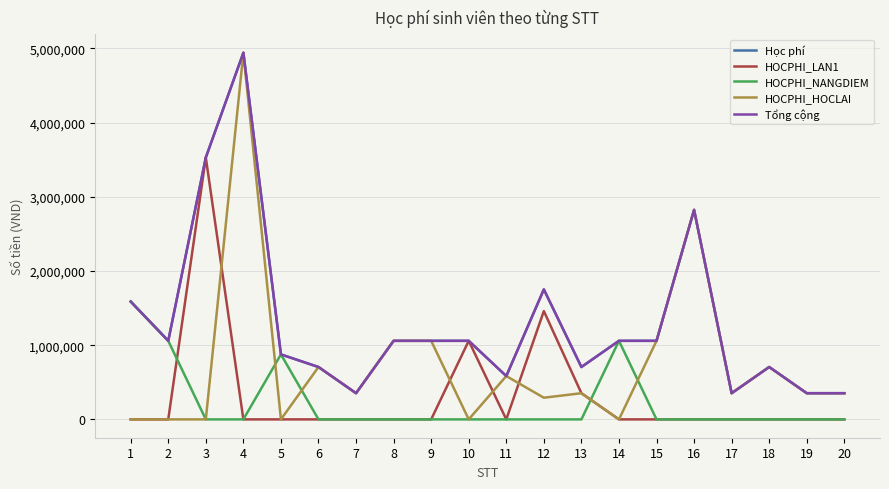

Is this an area chart (filled region under the line)?

No